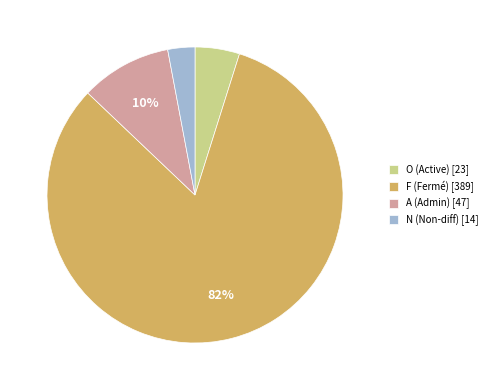

Which slice is the largest?

F